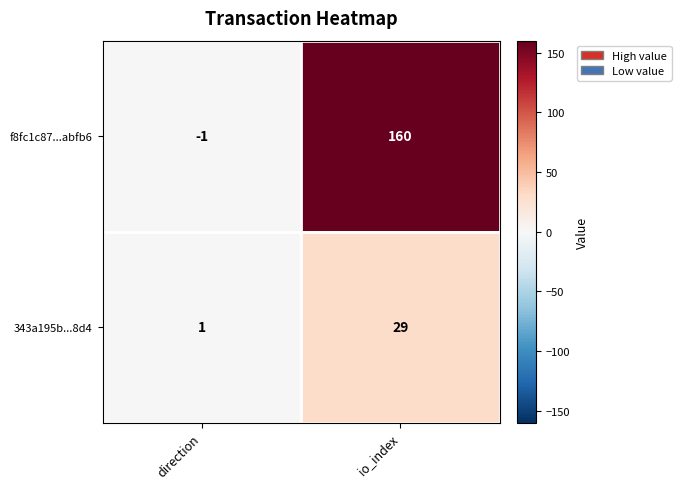

At direction, list the series in order from largest to smallest.

343a195b...8d4, f8fc1c87...abfb6